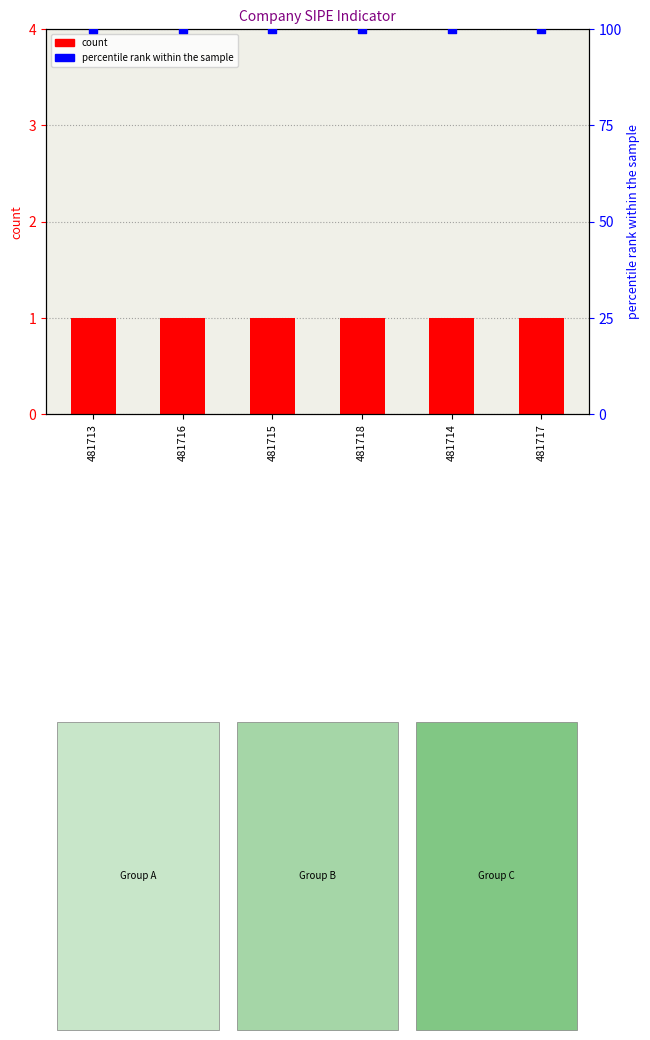

What are all the series names shown in the legend?

count, percentile rank within the sample